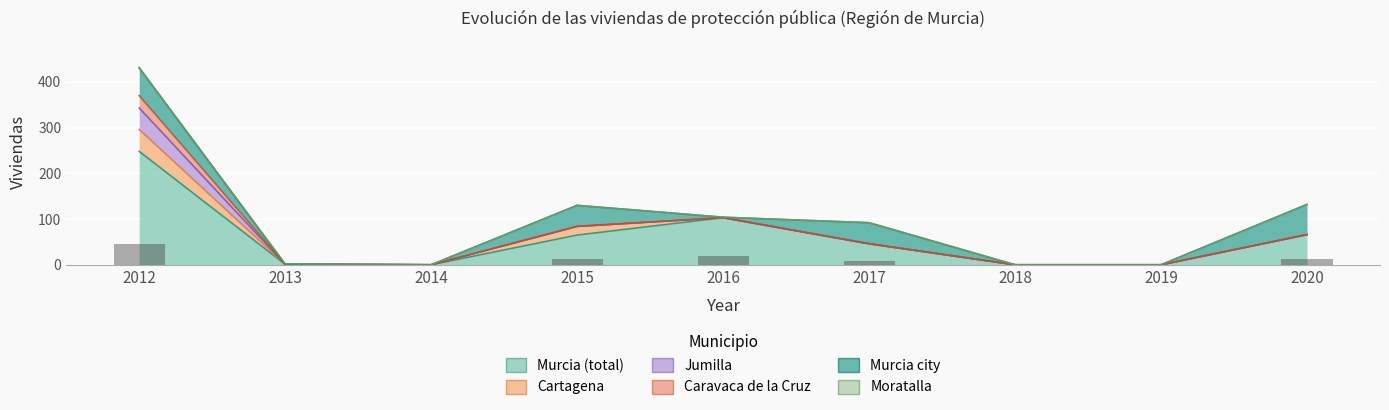

Reading right to left, extract all data points from this chart.

Murcia (total): 2020=66	2019=0	2018=0	2017=46	2016=103	2015=65	2014=0	2013=1	2012=248
Cartagena: 2020=0	2019=0	2018=0	2017=0	2016=0	2015=19	2014=0	2013=0	2012=48
Jumilla: 2020=0	2019=0	2018=0	2017=0	2016=0	2015=0	2014=0	2013=0	2012=47
Caravaca de la Cruz: 2020=0	2019=0	2018=0	2017=0	2016=0	2015=0	2014=0	2013=0	2012=27
Murcia city: 2020=66	2019=0	2018=0	2017=46	2016=1	2015=46	2014=0	2013=0	2012=61
Moratalla: 2020=0	2019=0	2018=0	2017=0	2016=0	2015=0	2014=0	2013=1	2012=0